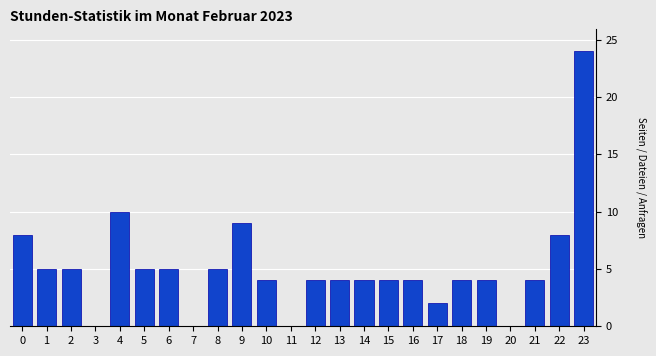

Reading left to right, extract all data points from this chart.

0=8	1=5	2=5	3=0	4=10	5=5	6=5	7=0	8=5	9=9	10=4	11=0	12=4	13=4	14=4	15=4	16=4	17=2	18=4	19=4	20=0	21=4	22=8	23=24